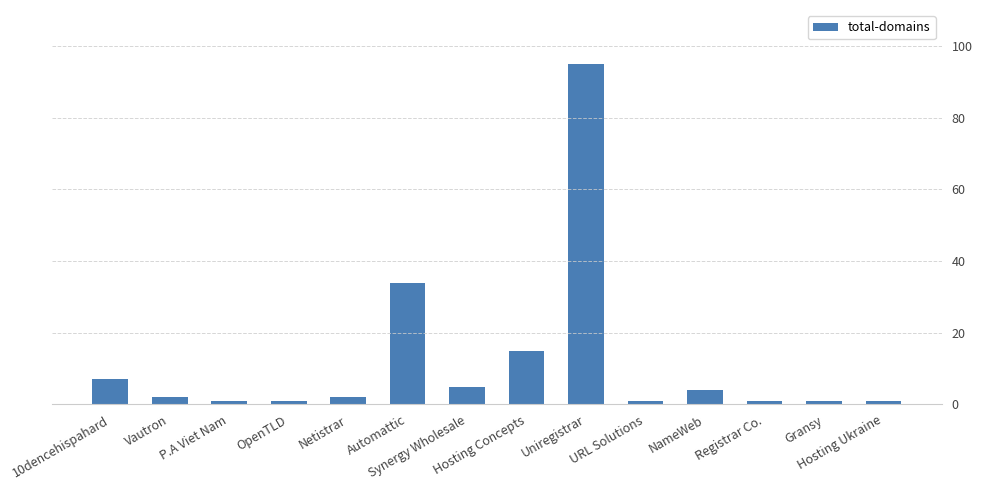

What position from the right is Synergy Wholesale?

8